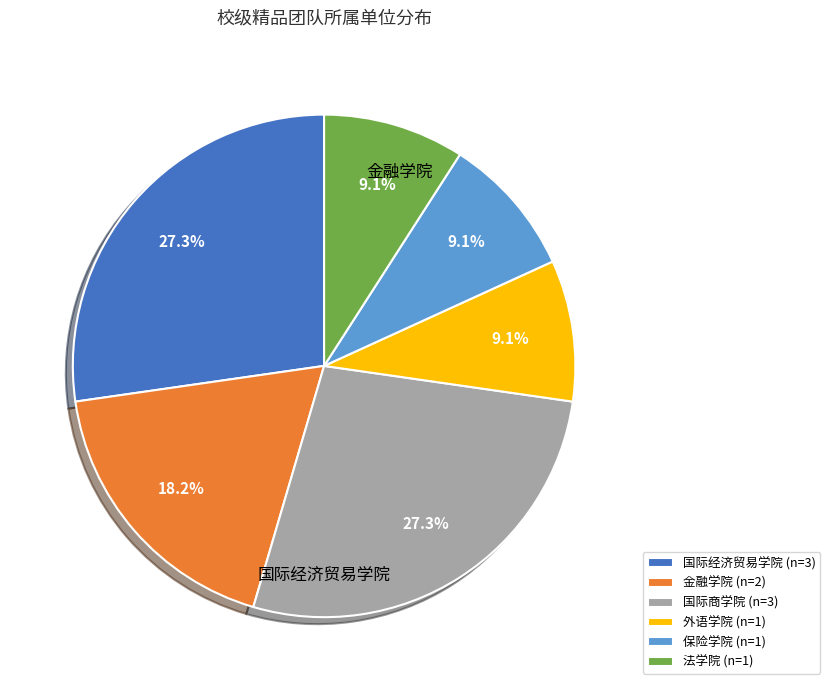

Is there a majority slice in this chart?

No